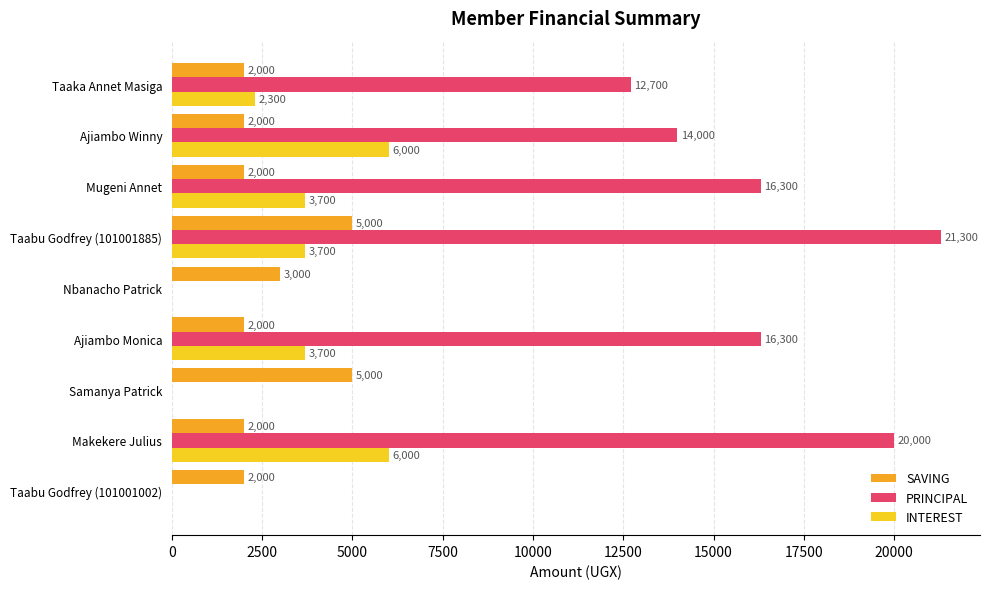

What is the approximate value of PRINCIPAL at Taabu Godfrey (101001885)?

21300